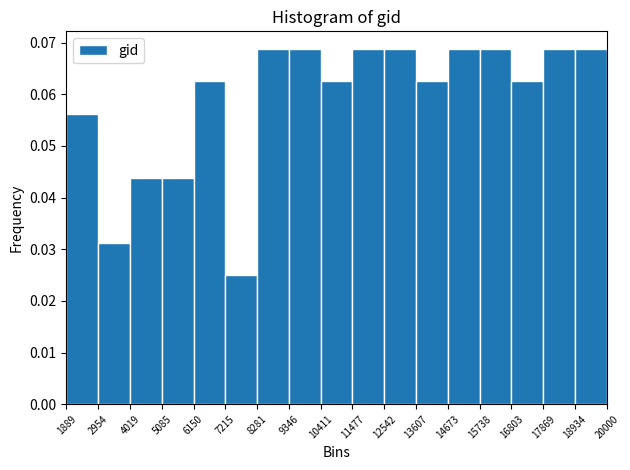

Reading left to right, list every bar in this chart as the range it spans on the x-axis followed by its height. The values are not printed on the chart, so give them approximately, as read against the axis.

1889 to 2954: 0.056
2954 to 4019: 0.031
4019 to 5085: 0.044
5085 to 6150: 0.044
6150 to 7215: 0.063
7215 to 8281: 0.025
8281 to 9346: 0.069
9346 to 10411: 0.069
10411 to 11477: 0.063
11477 to 12542: 0.069
12542 to 13607: 0.069
13607 to 14673: 0.063
14673 to 15738: 0.069
15738 to 16803: 0.069
16803 to 17869: 0.063
17869 to 18934: 0.069
18934 to 20000: 0.069